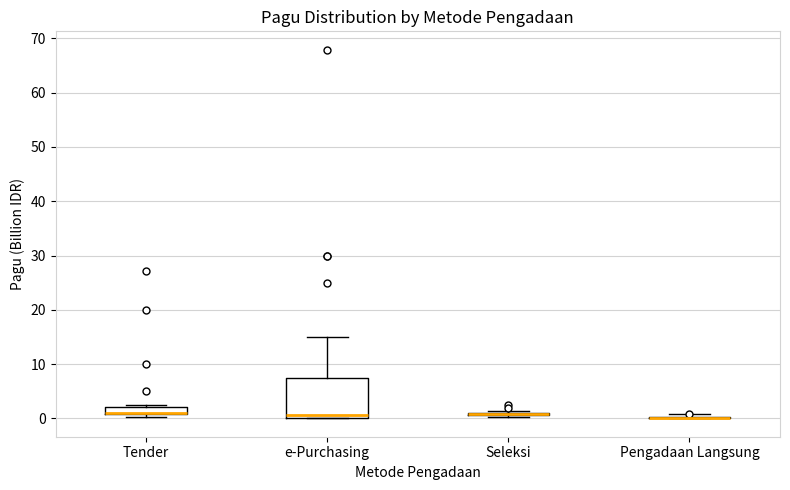

Comparing the boxes themselves (not the whiskers), which one is the tallest?

e-Purchasing